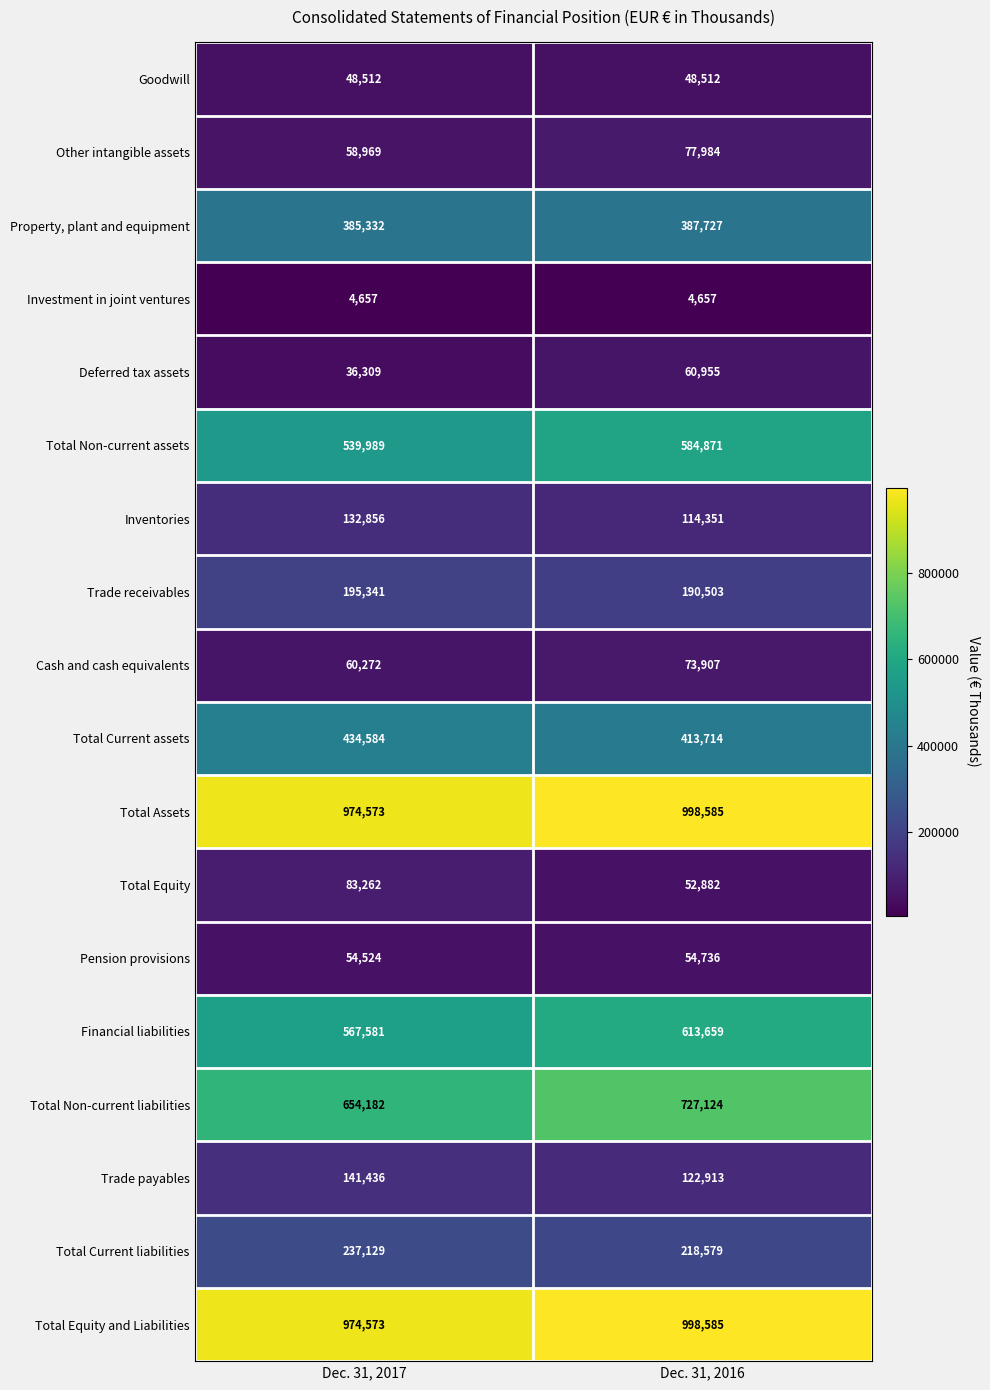

Which series has the widest spread of values?

Total Non-current liabilities